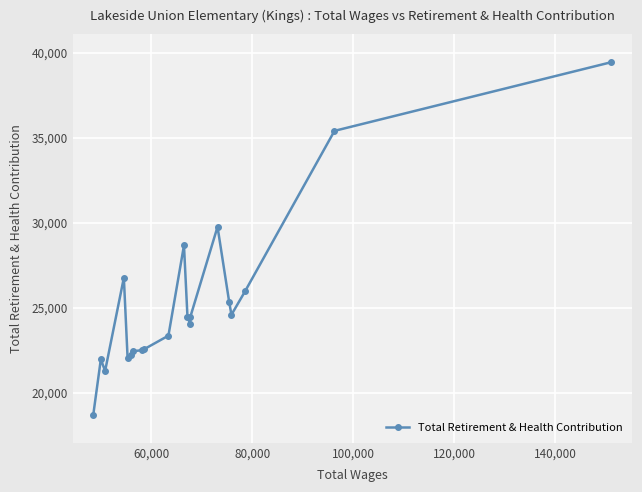

What is the difference between the maximum and second lowest values?

18165